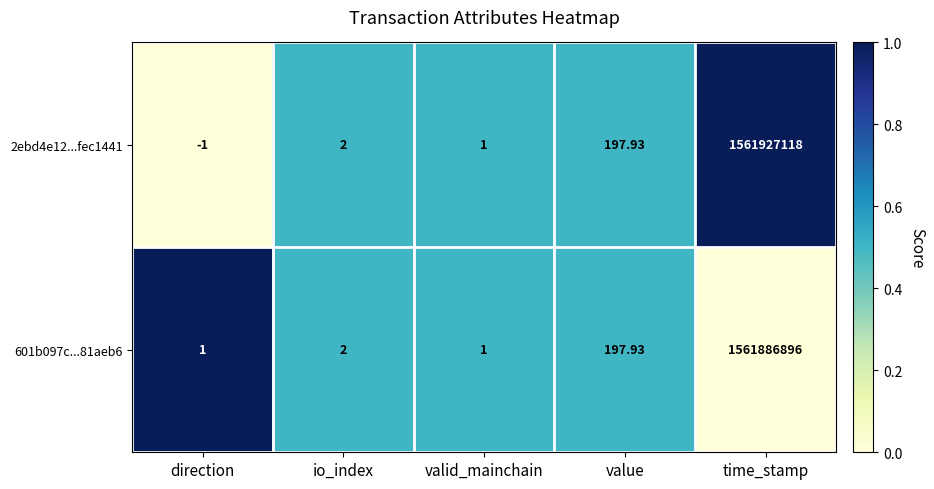

At which label is 601b097c...81aeb6 closest to 780943448?

value